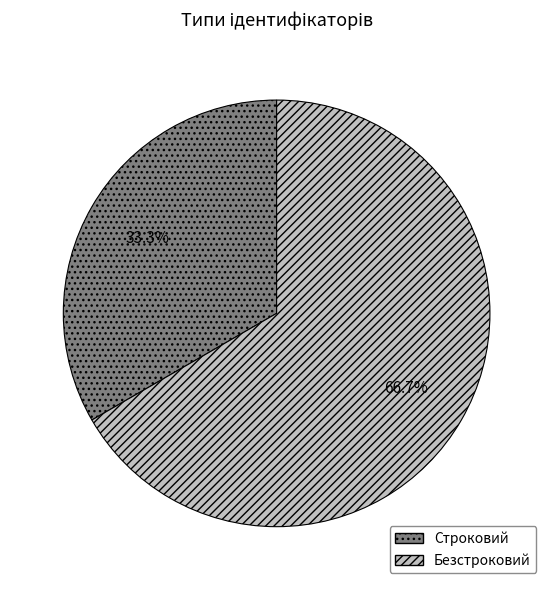

What percentage is NOT represented by Строковий?

66.7%